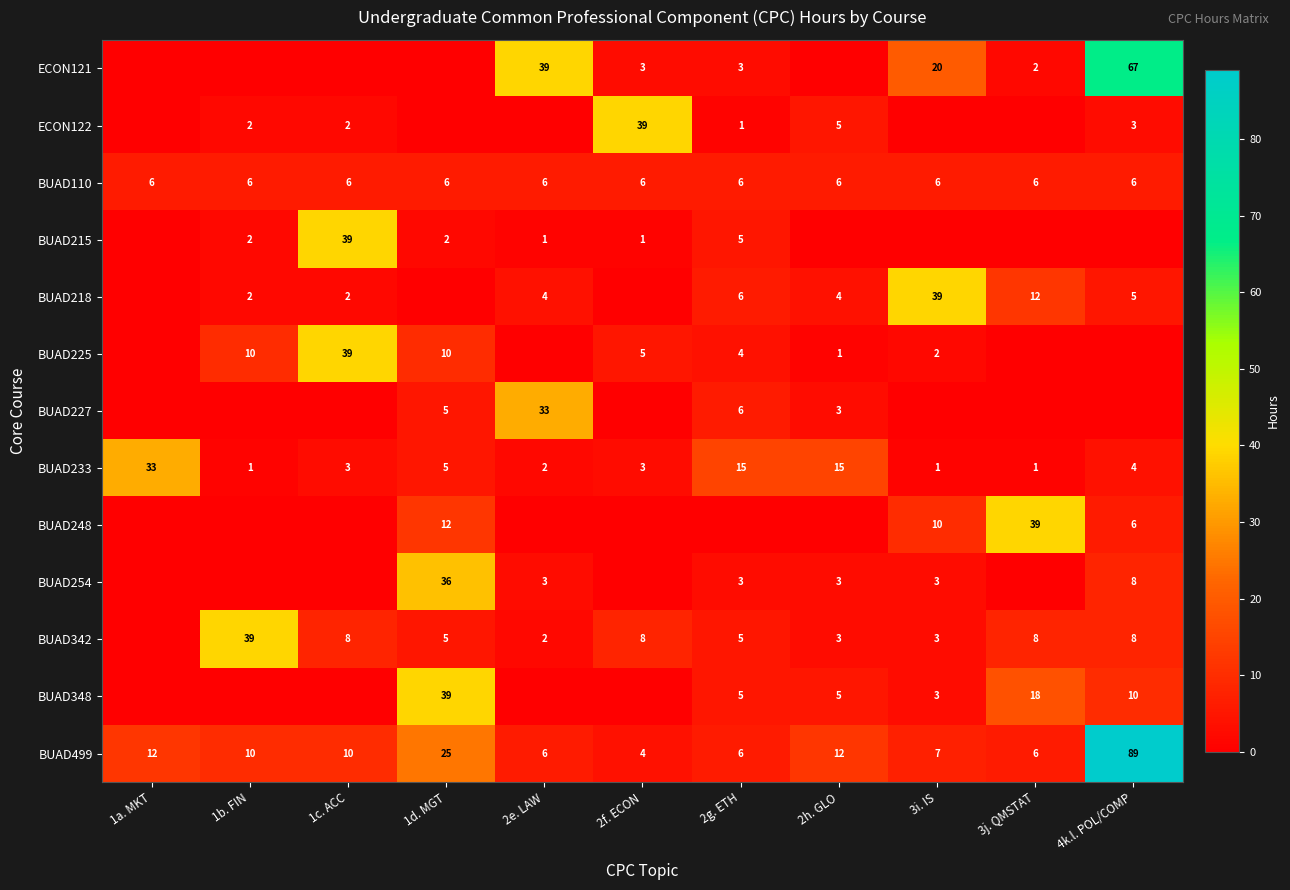

The value of BUAD342 at 2e. LAW is 2. True or false?

True